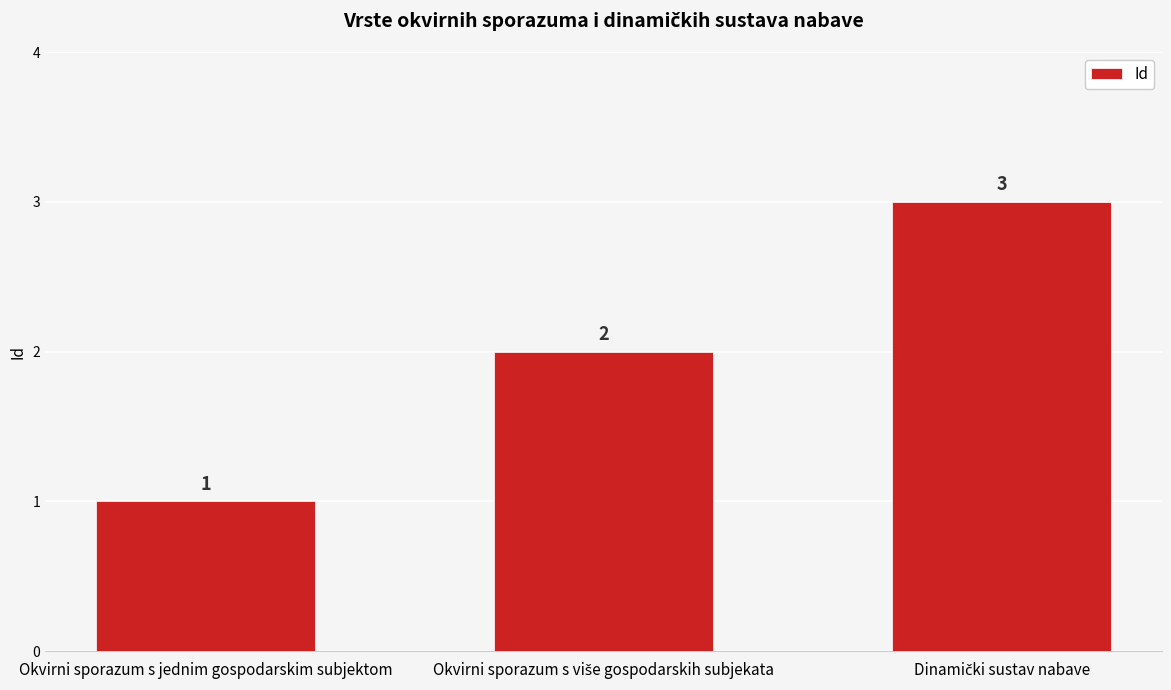

What position from the right is Okvirni sporazum s jednim gospodarskim subjektom?

3